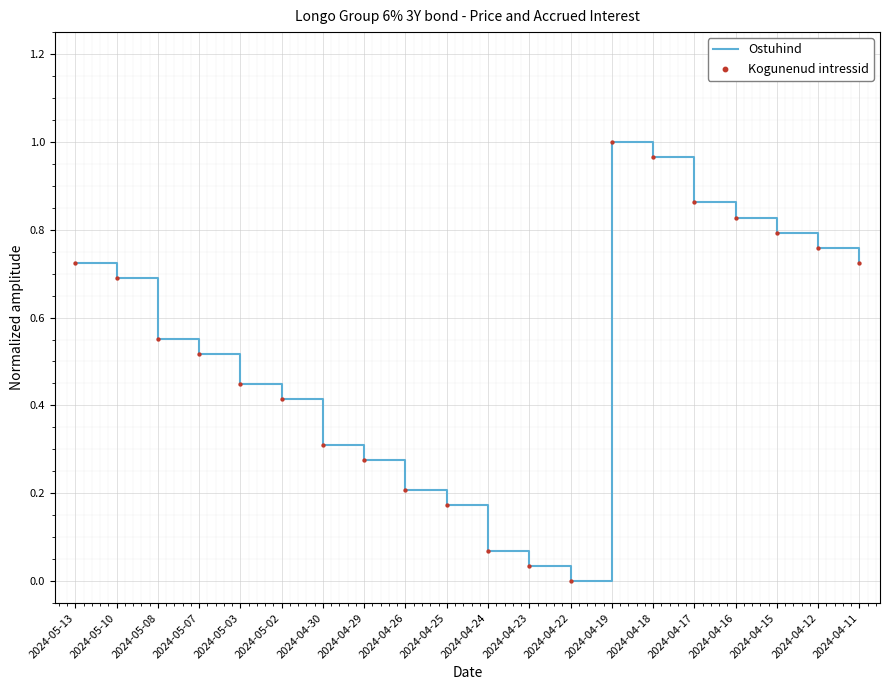

Which has a higher value, 2024-04-30 or 2024-04-22?

2024-04-30